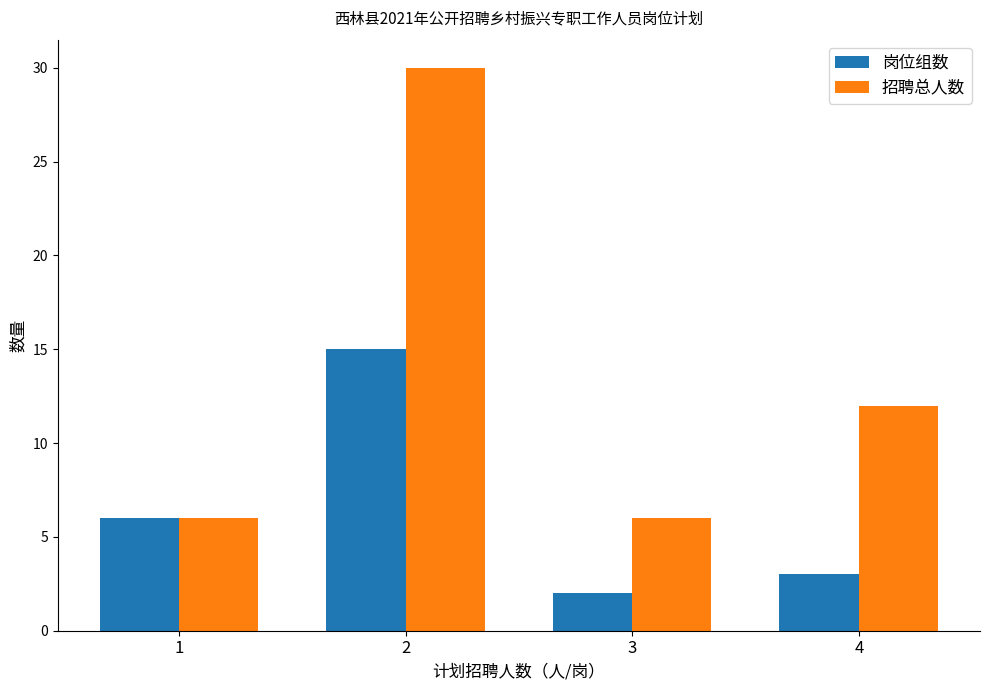

How many groups of bars are there?

4